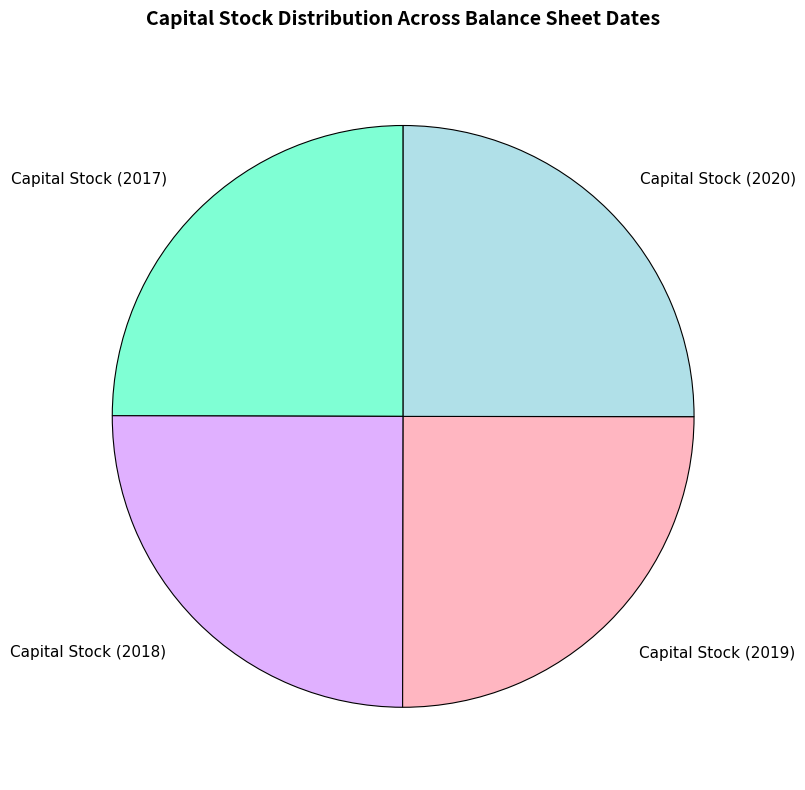

Is it true that Capital Stock (2017) is 11% of the pie?

False